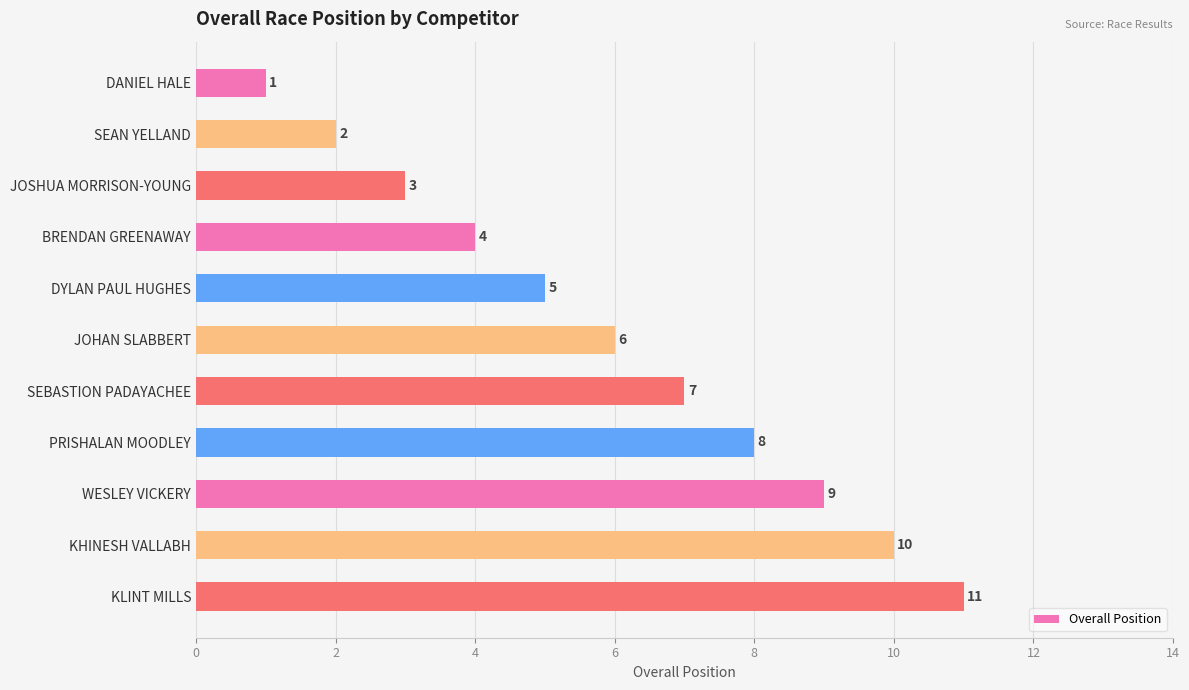

What value does the data have at PRISHALAN MOODLEY?

8